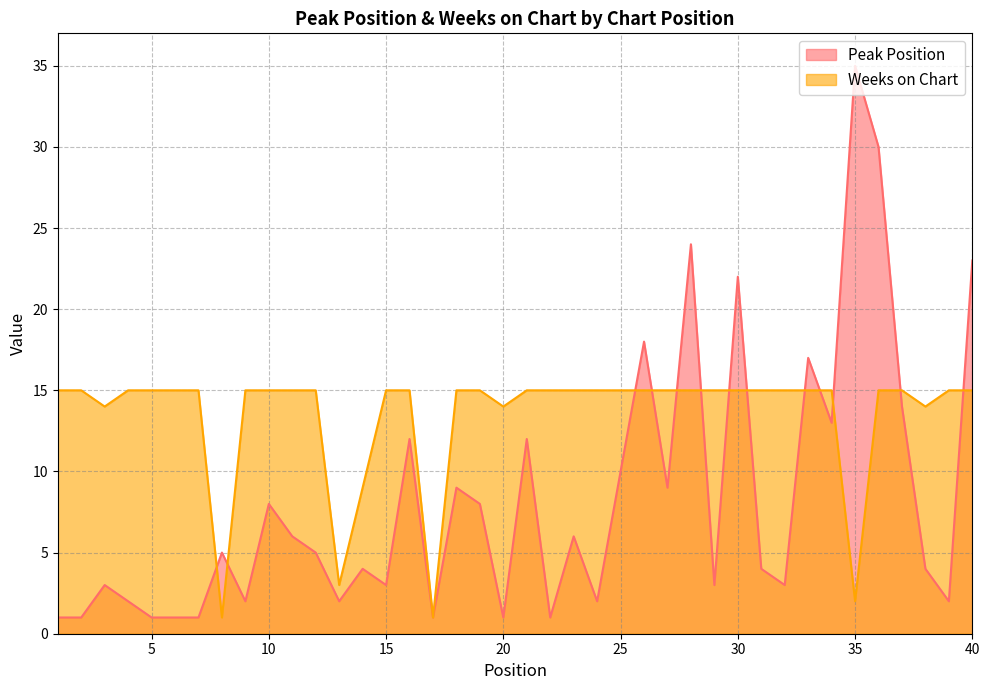

What is the approximate value of Weeks on Chart at 36?

15